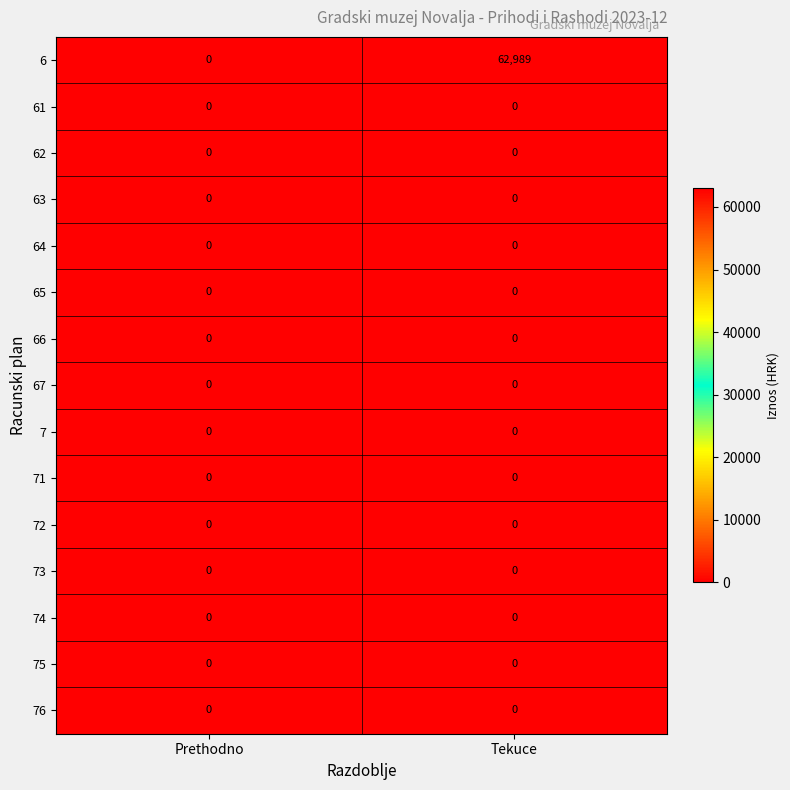

At how many categories does at least one series exceed 19081?

1